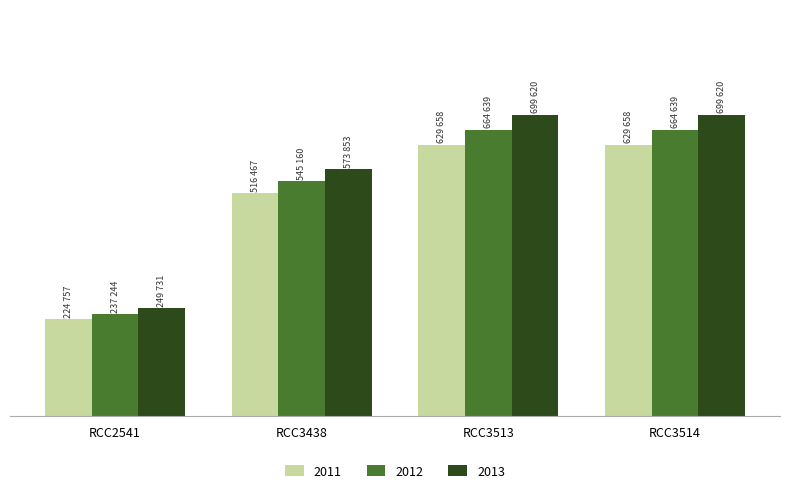

Rank the series at RCC3514 from highest to lowest value.

2013, 2012, 2011